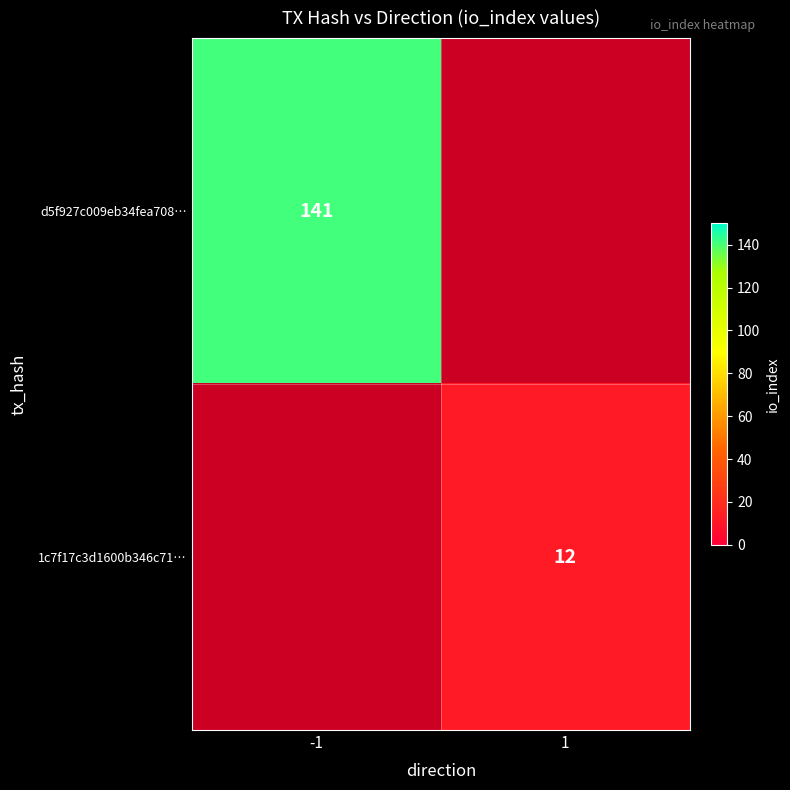

Is the value of d5f927c009eb34fea708… at -1 greater than the value of 1c7f17c3d1600b346c71… at 1?

Yes